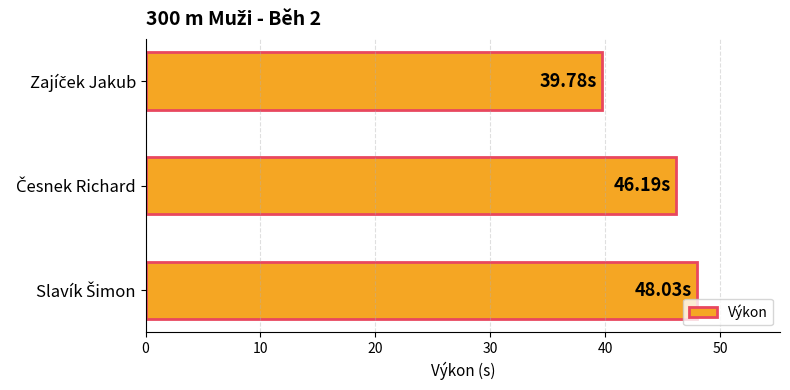

What is the difference between the second highest and minimum values?

6.4